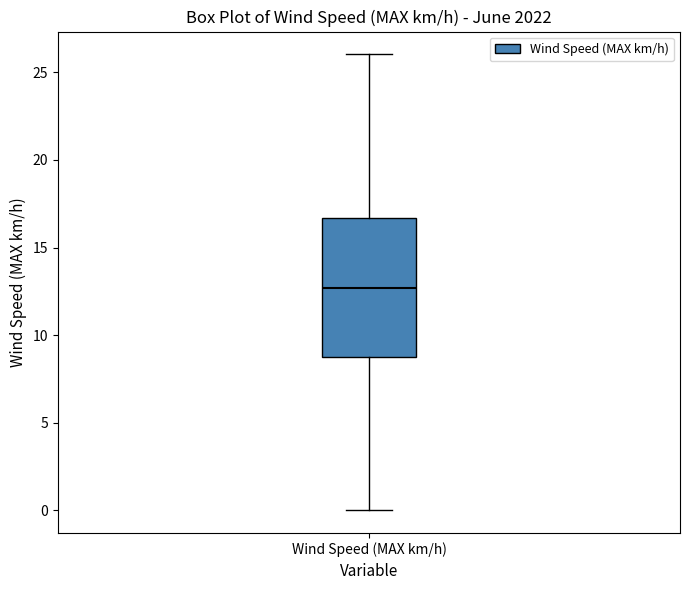

Read this box plot against the y-axis: the position of the median line, the range covered by the box, and the ends of both whiskers. The values are not printed on the chart, so give them approximately, as read against the axis.

median 12.5, box 9.0 to 16.5, whiskers 0.0 to 26.0